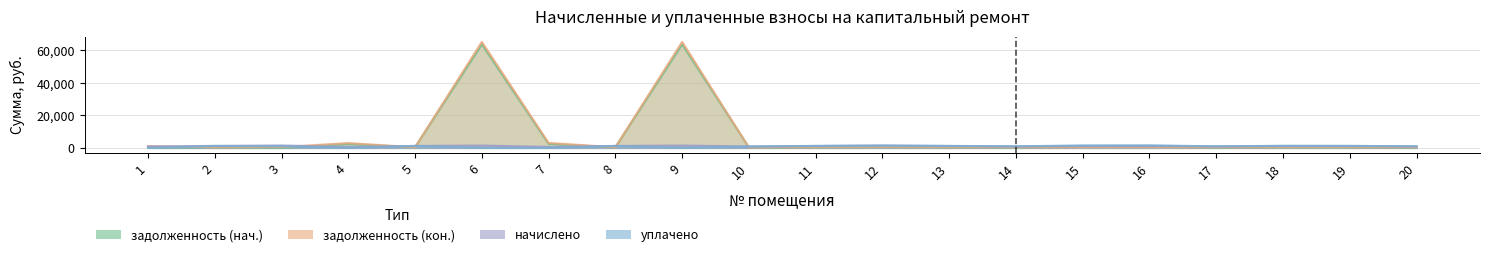

What are all the series names shown in the legend?

задолженность (нач.), задолженность (кон.), начислено, уплачено